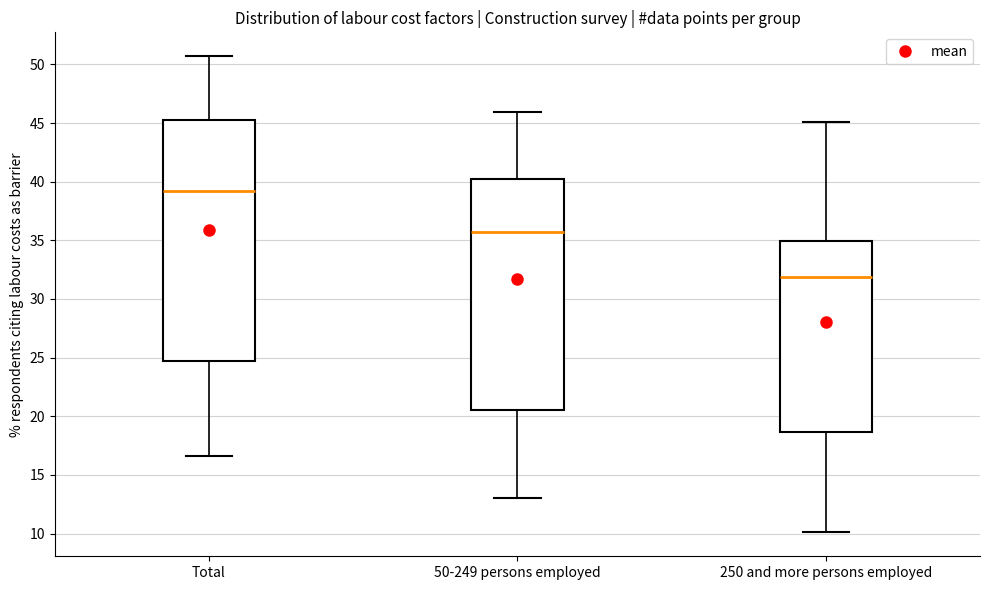

Reading left to right, transcribe this box plot: for each box, give where its median line is, the range the box spans, and where its two whiskers end, as read against the y-axis. The values are not printed on the chart, so give them approximately, as read against the axis.

Total: median 39.0, box 24.5 to 45.0, whiskers 16.5 to 50.5
50-249 persons employed: median 36.0, box 20.5 to 40.0, whiskers 13.0 to 46.0
250 and more persons employed: median 32.0, box 18.5 to 35.0, whiskers 10.0 to 45.0